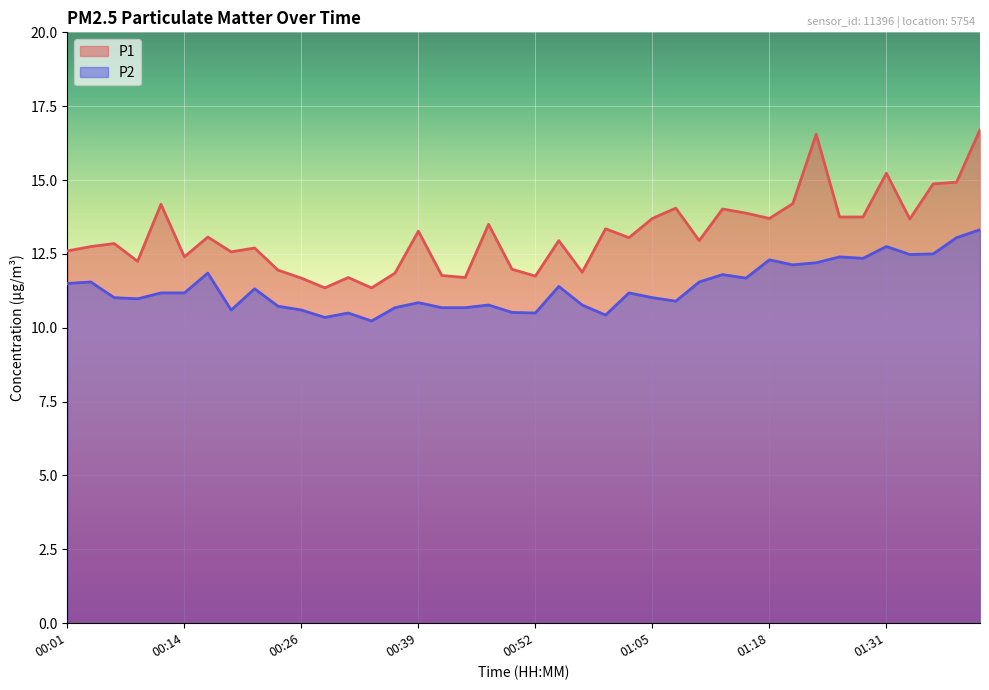

List the series in order of their peak value, lowest first.

P2, P1